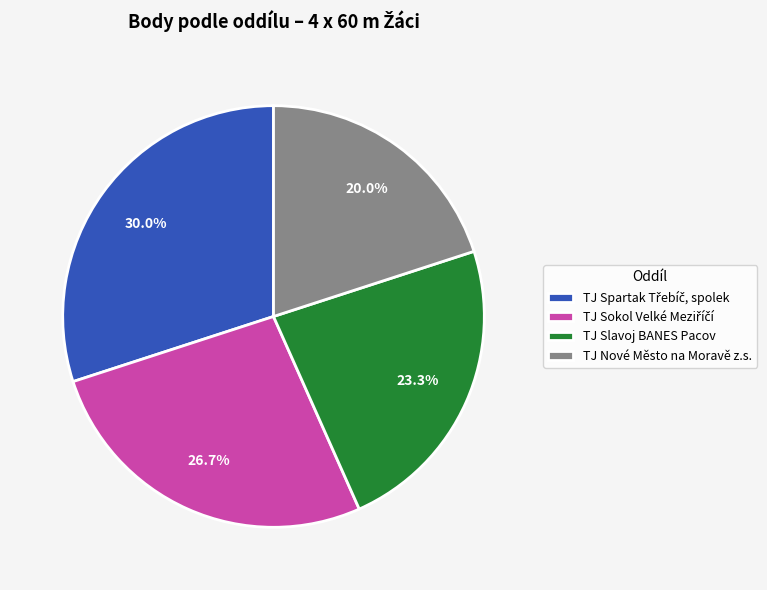

Does any single category account for the majority?

No